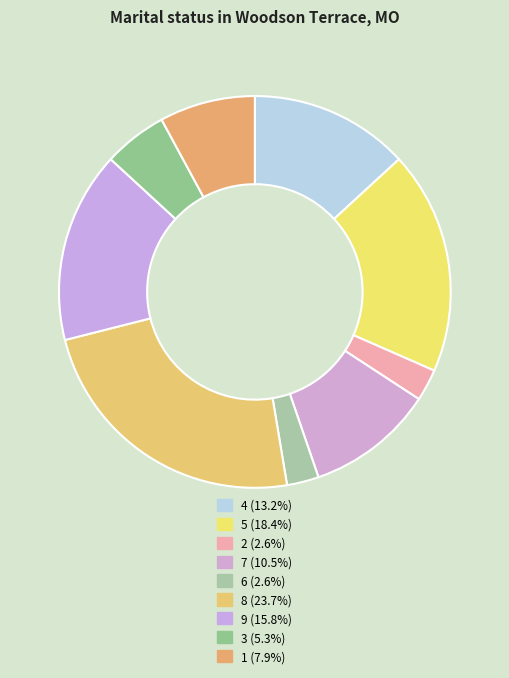

True or false: 3 accounts for 1% of the total.

False